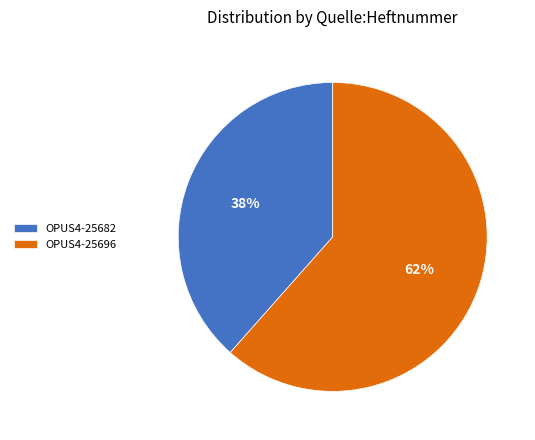

Is it true that OPUS4-25682 is 38% of the pie?

True